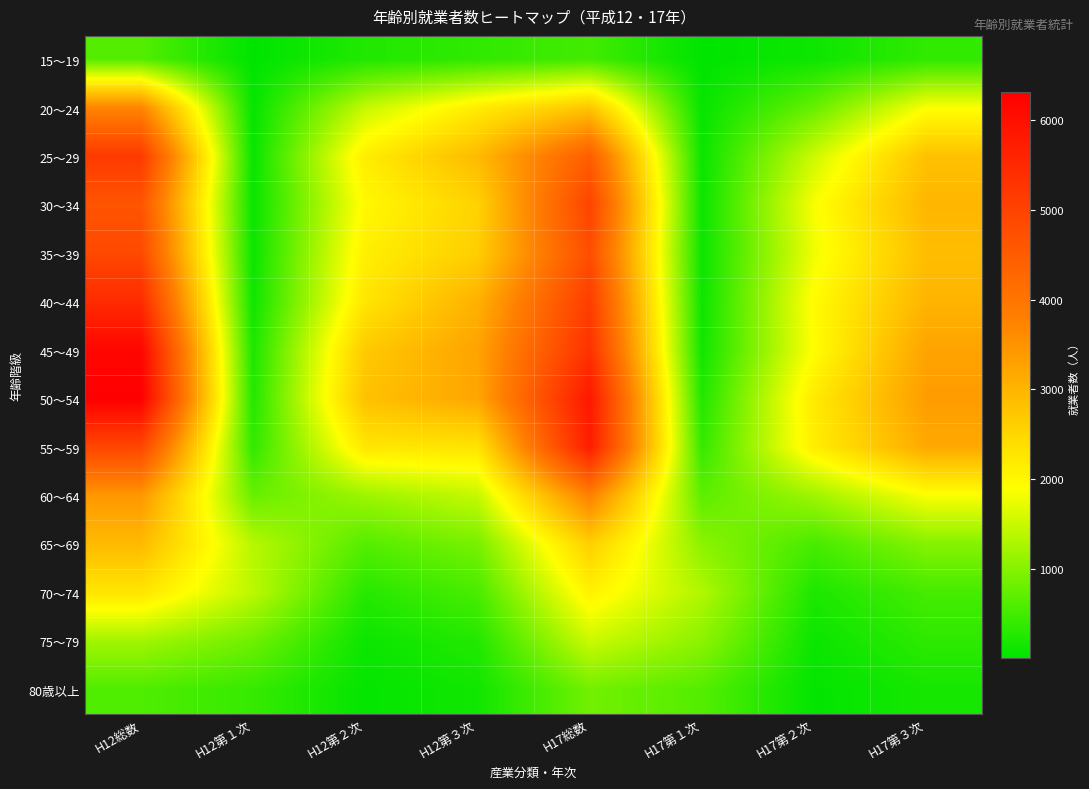

Between H17第１次 and H12第１次, which is larger?

H17第１次